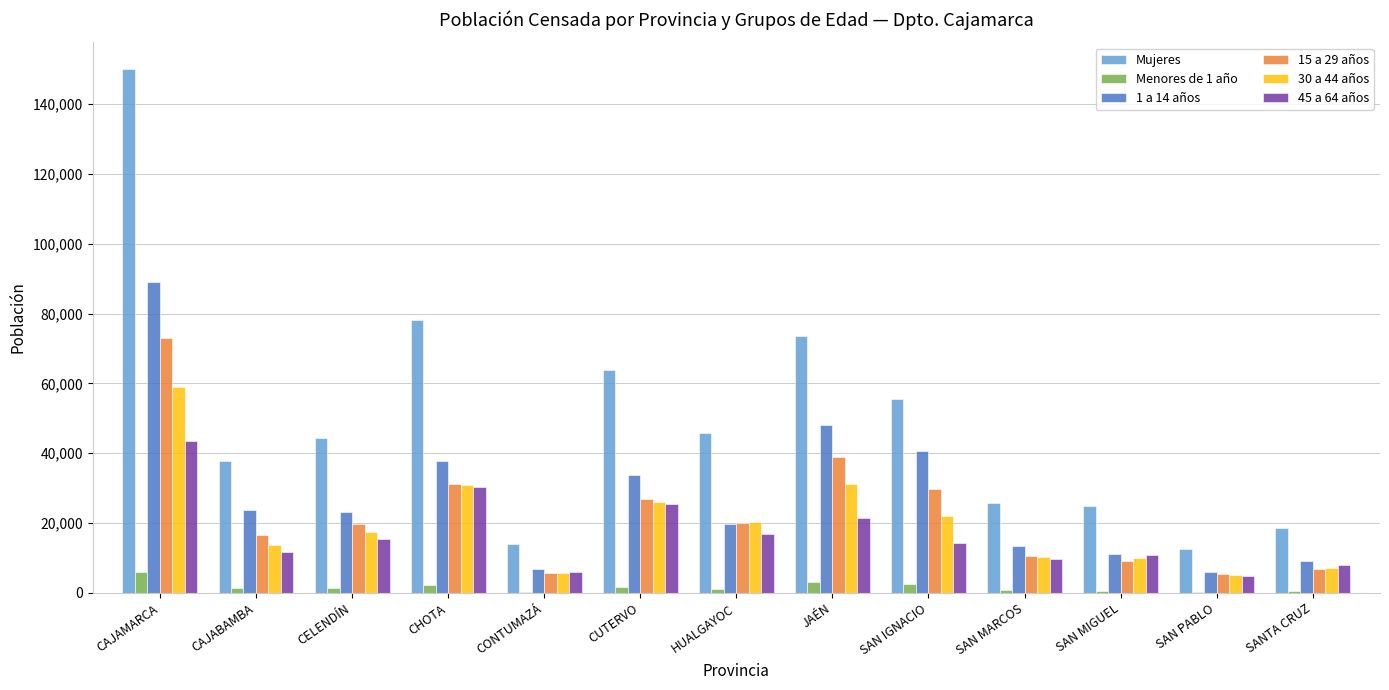

True or false: Menores de 1 año has a value of 525 at SANTA CRUZ.

True